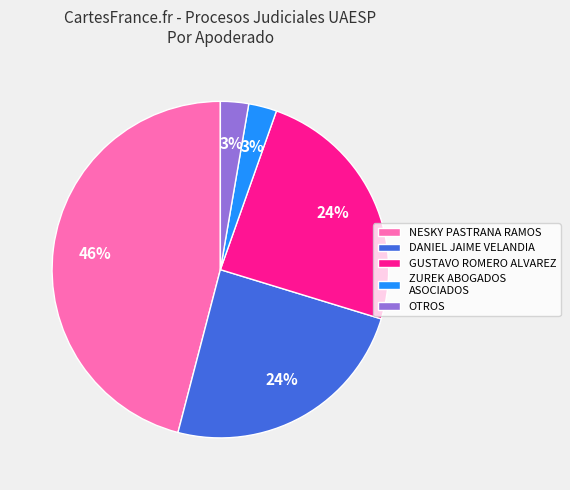

True or false: GUSTAVO ROMERO ALVAREZ accounts for 36% of the total.

False